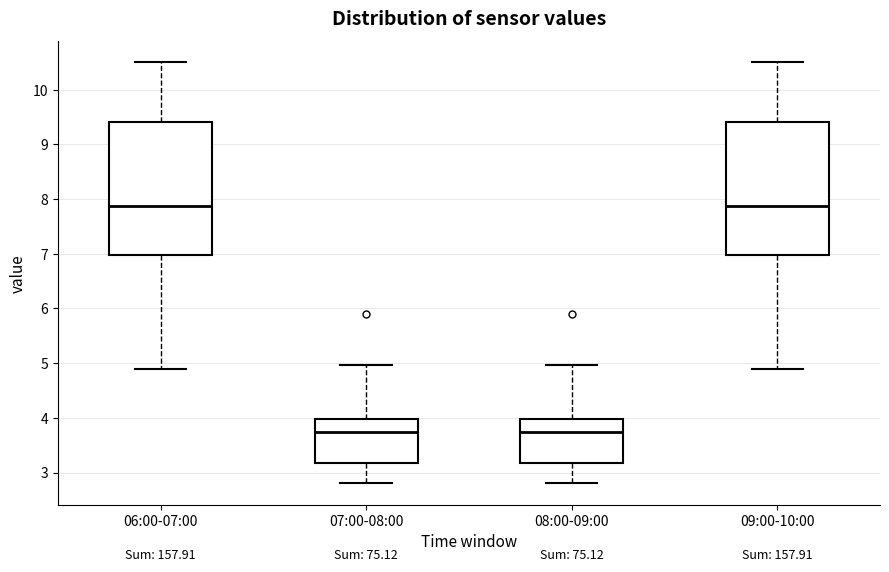

Where does the median line of the box for 08:00-09:00 sit on the y-axis? The values are not printed on the chart, so give them approximately, as read against the axis.

3.7